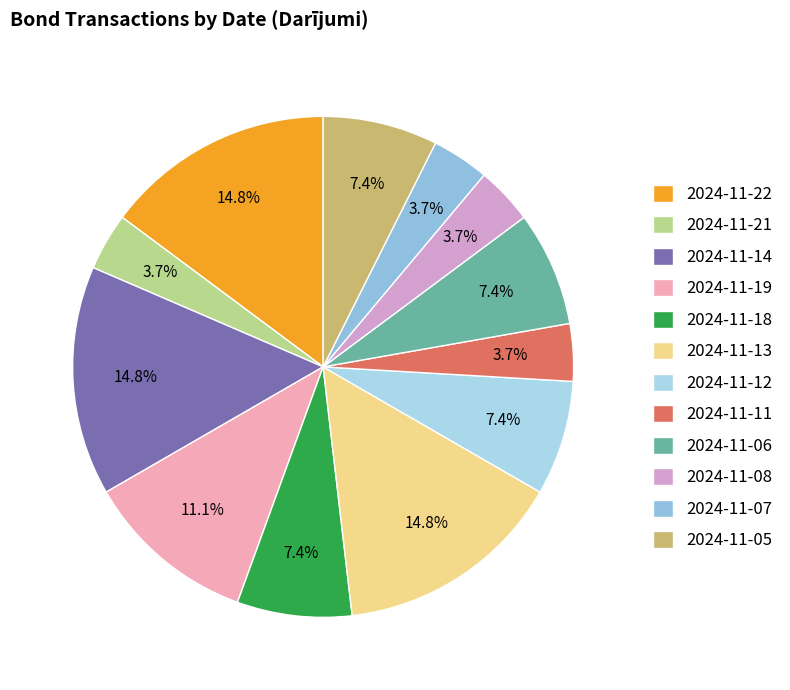

To the nearest percent, what percentage of the pie is 2024-11-22?

15%